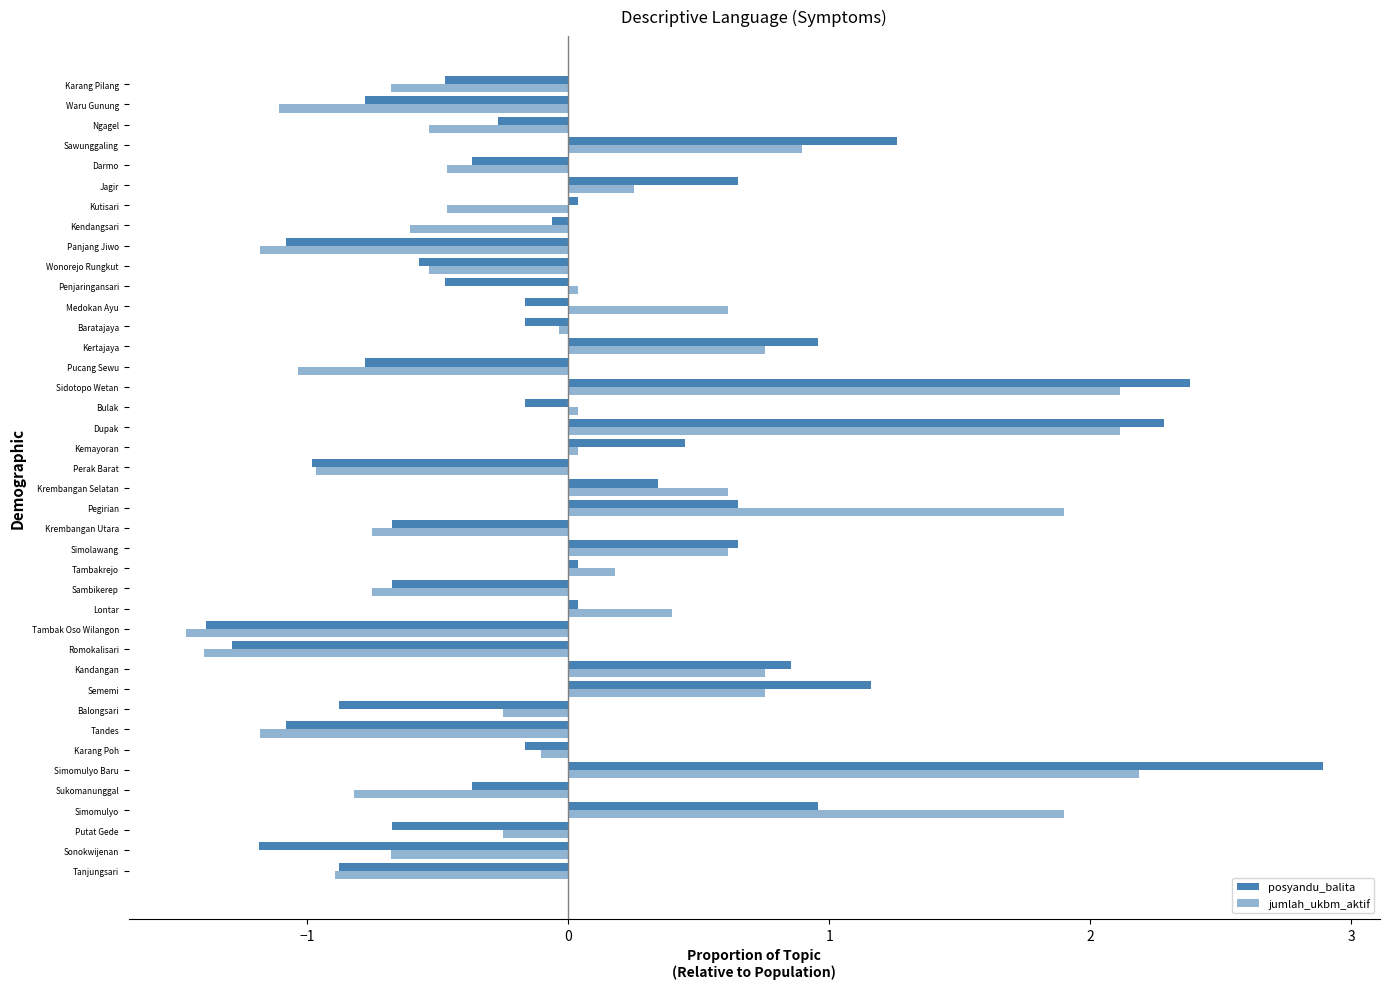

How many distinct data groups are displayed?

2